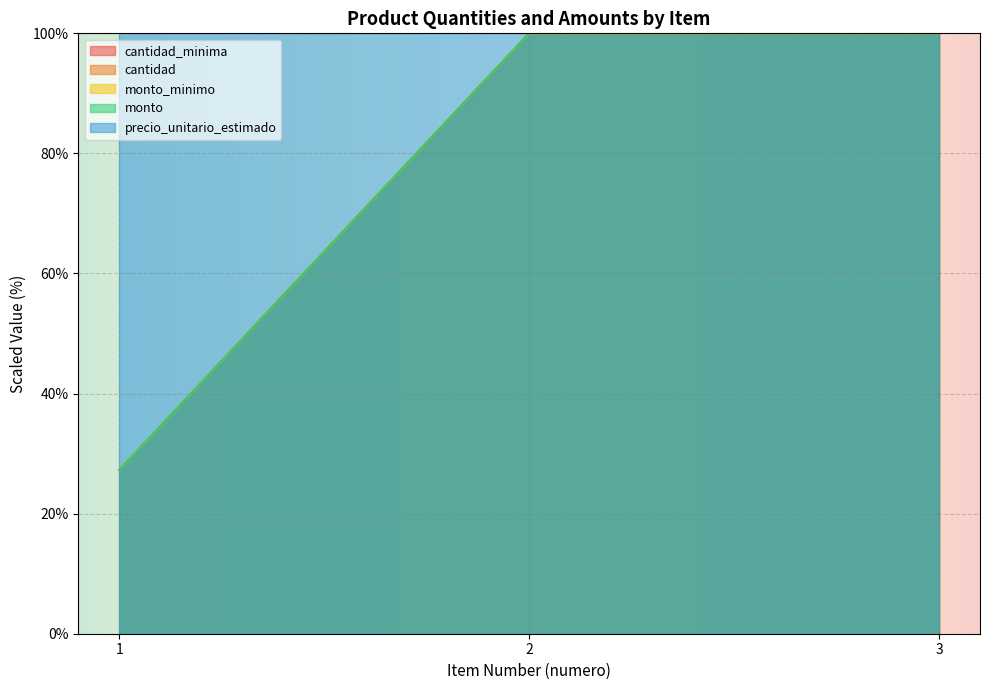

Which category has the highest value in the monto_minimo series?

2